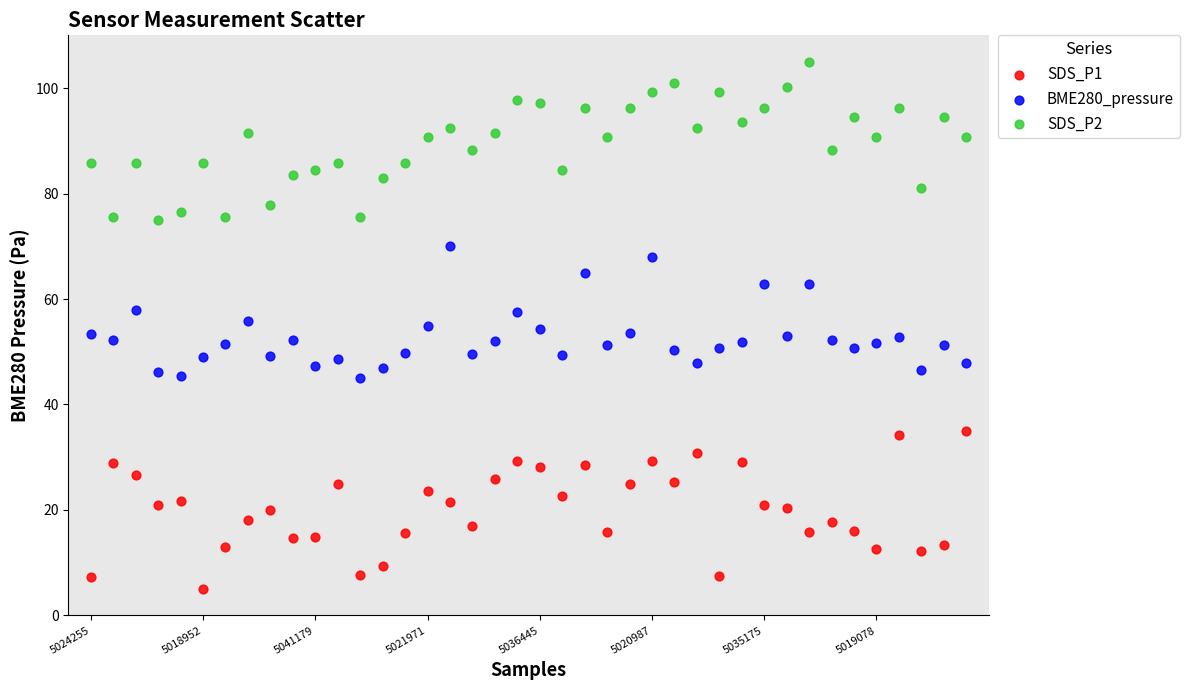

Across all data points, what is the range of Y values (max minus min)?

100.0